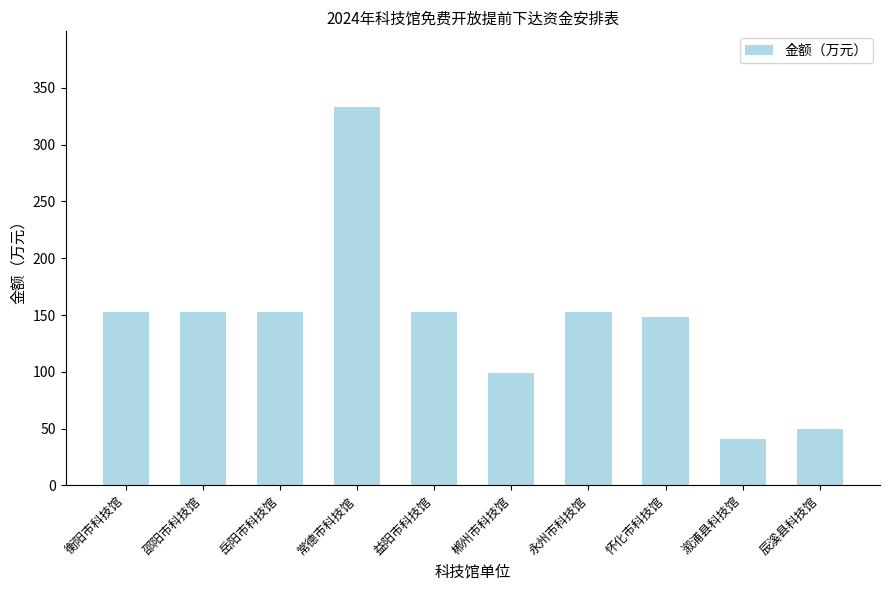

Which has a higher value, 辰溪县科技馆 or 怀化市科技馆?

怀化市科技馆